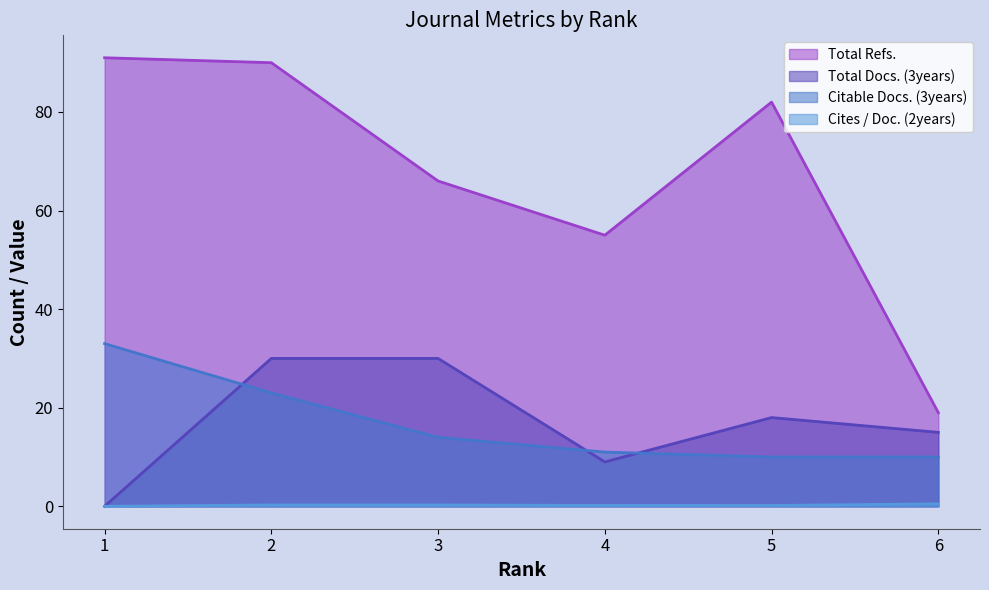

What are all the series names shown in the legend?

Total Refs., Total Docs. (3years), Citable Docs. (3years), Cites / Doc. (2years)